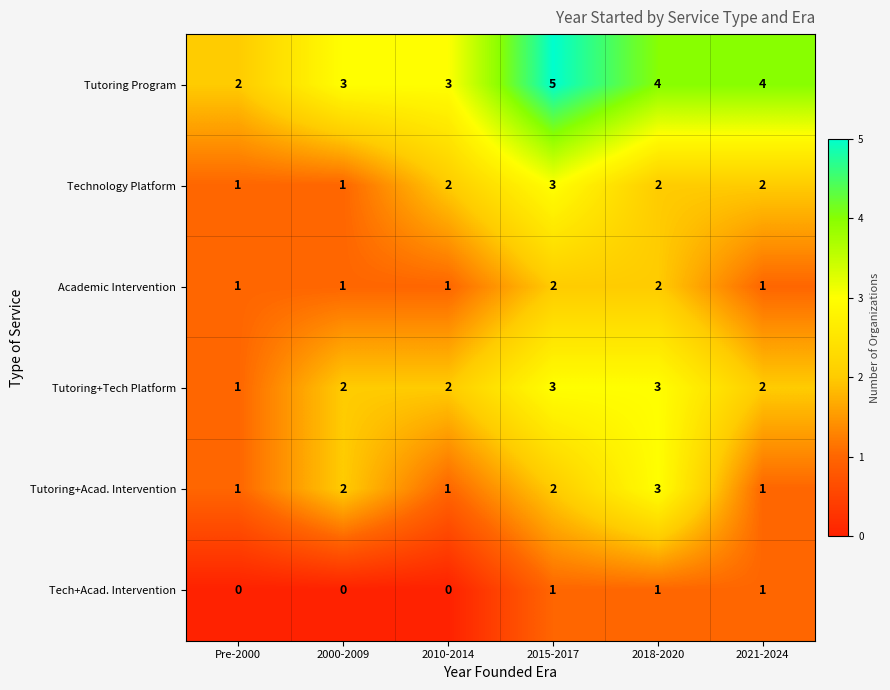

The Academic Intervention series shows 2 at 2018-2020. True or false?

True